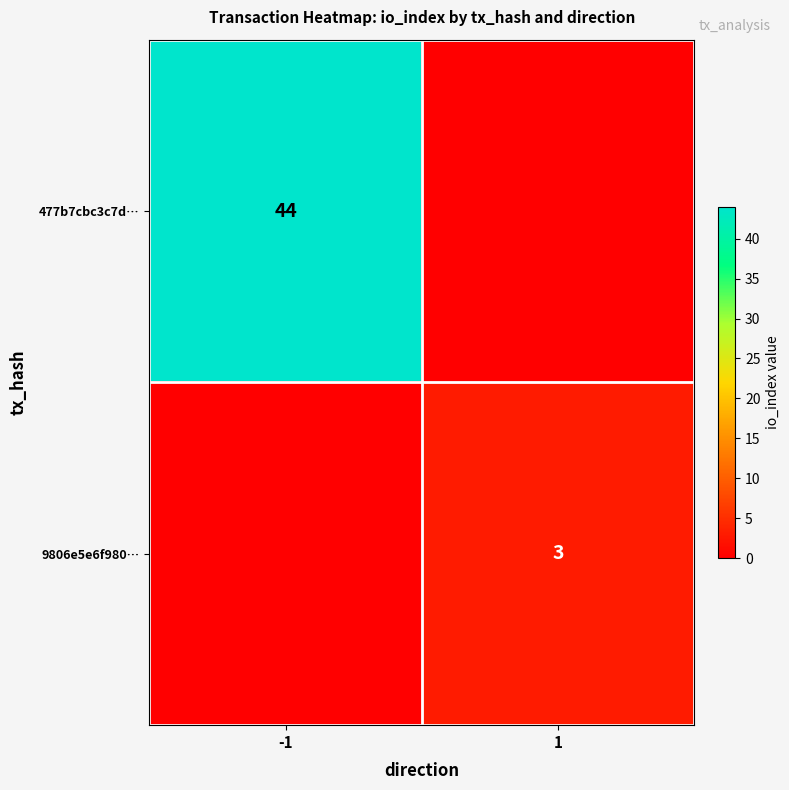

The value of 477b7cbc3c7d… at -1 is 22. True or false?

False